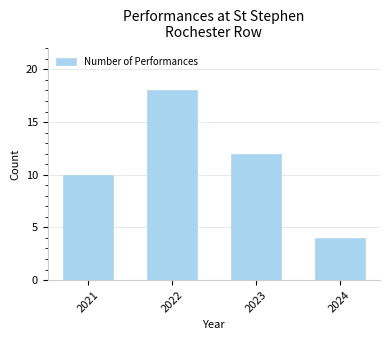

At which category does the chart reach its peak across all series?

2022